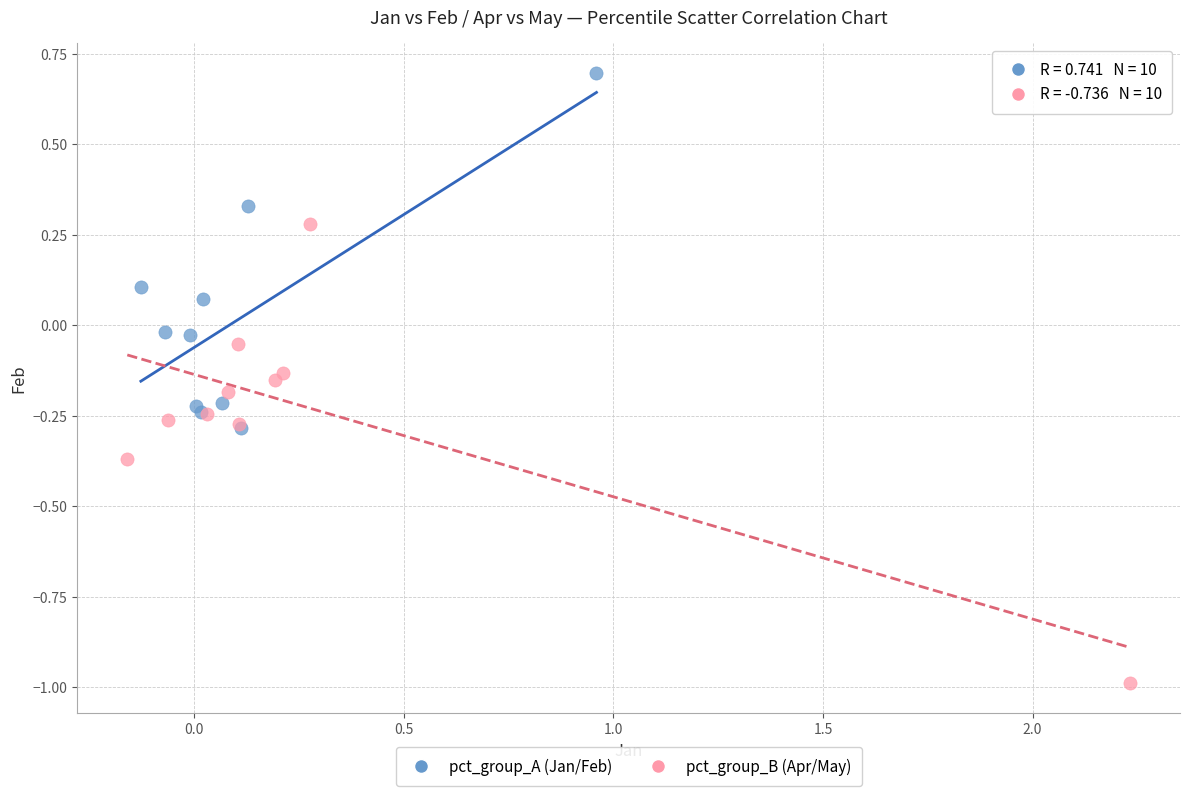

Which series reaches the minimum Y coordinate?

pct_group_B (Apr/May)